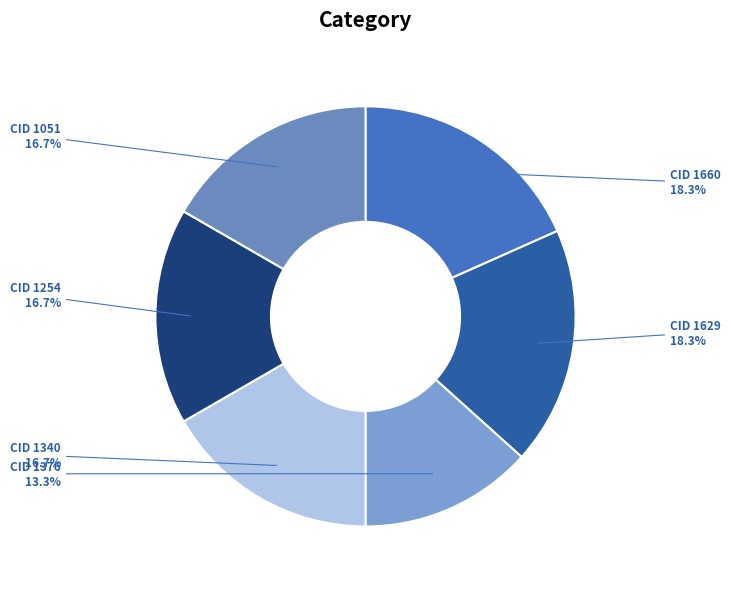

Which slice is the smallest?

CID 1376